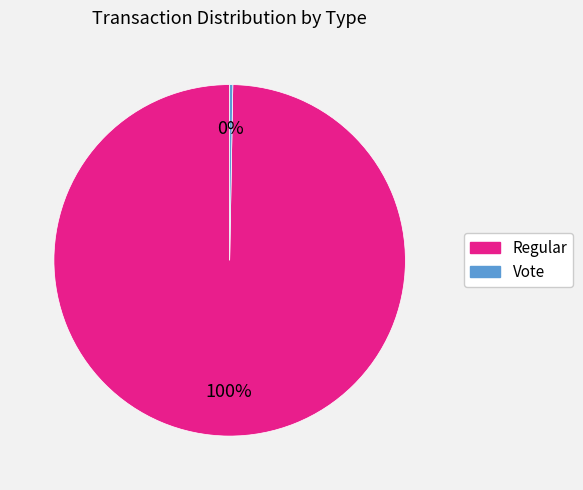

Rank the categories by value from lowest to highest.

Vote, Regular